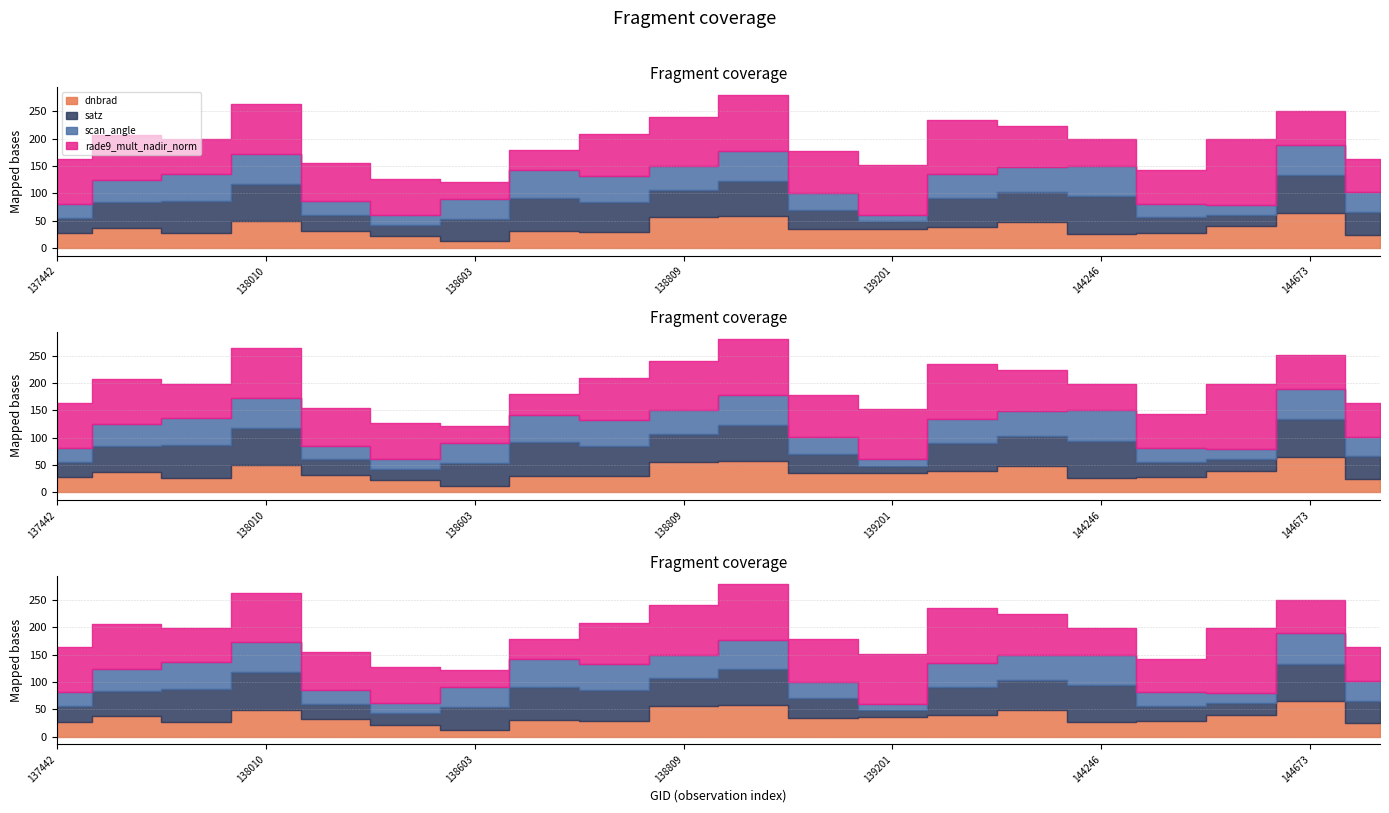

True or false: dnbrad has a value of 0.4 at 137822.

False